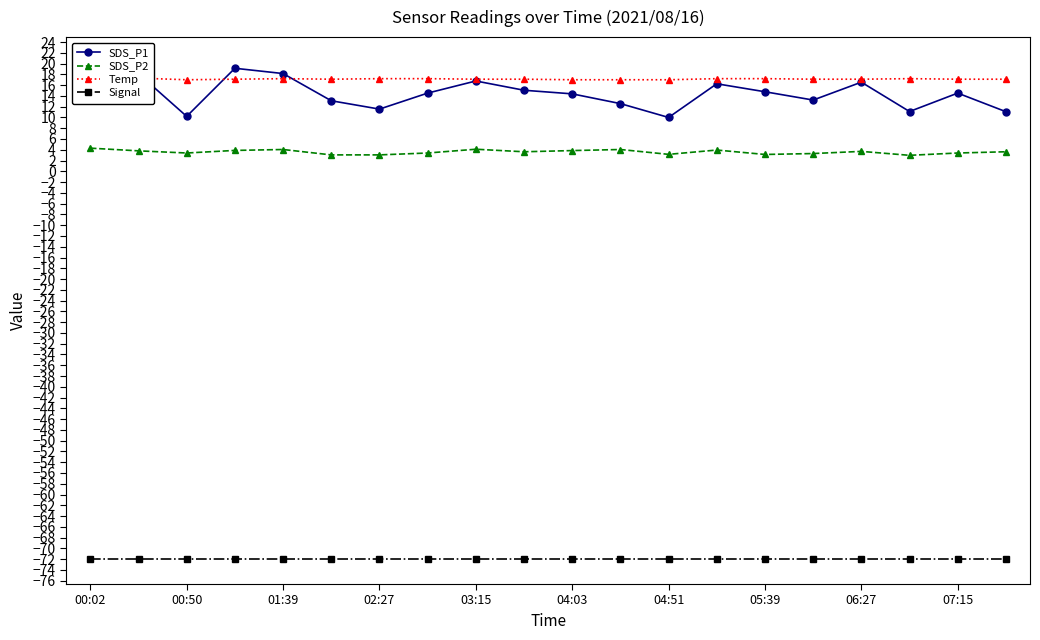

What is the minimum value for SDS_P2?

3.0